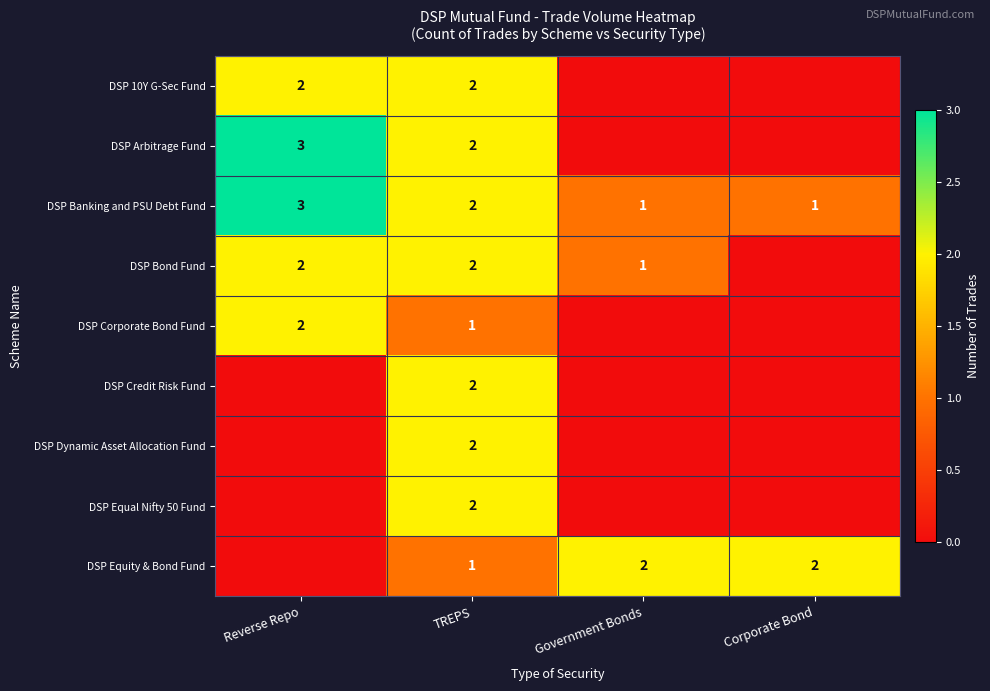

At which category is the sum across all series the highest?

TREPS